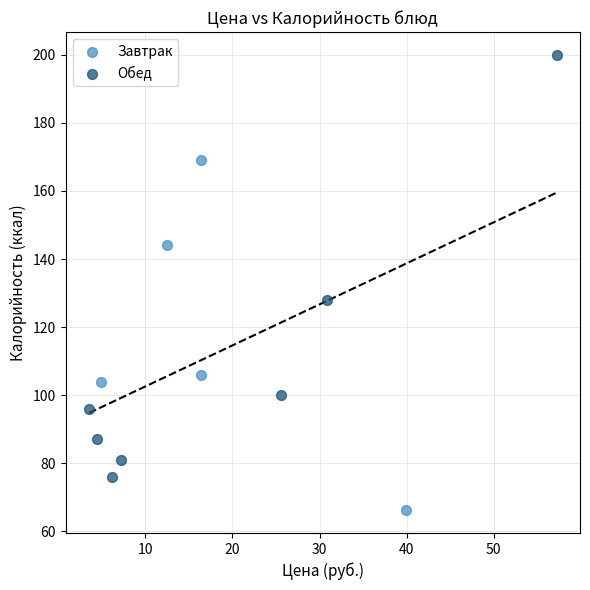

Which series reaches the minimum Y coordinate?

Завтрак